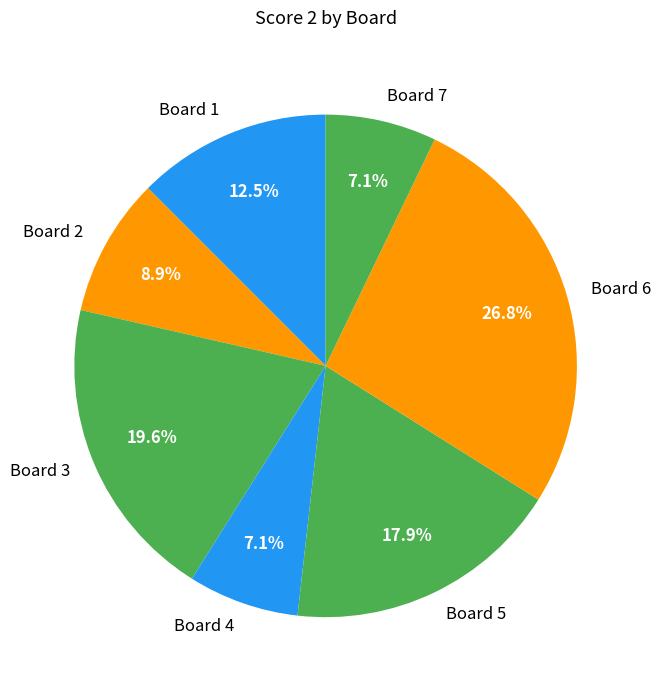

True or false: Board 2 accounts for 9% of the total.

True